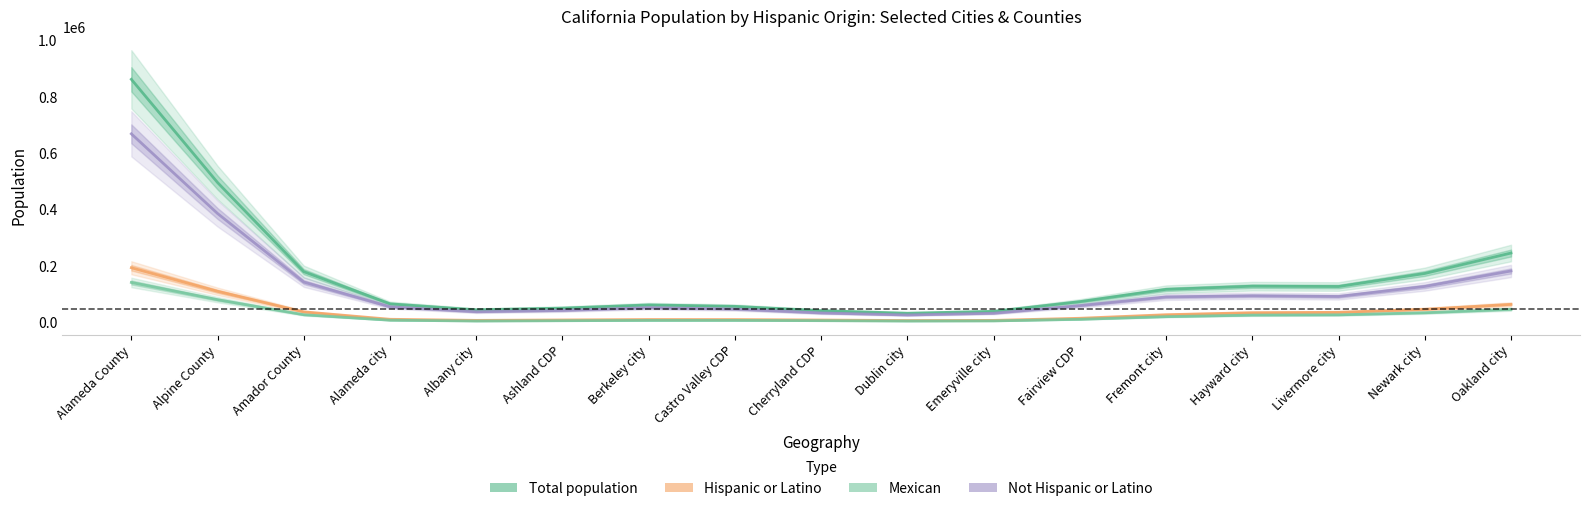

Reading left to right, list all the values displayed in this chart.

Total population: 862184.0	495835.6	179547.5	65483.6	44106.6	50218.3	61570.9	56490.5	41079.1	32041.8	38739.8	73317.8	116786.3	128029.5	126858.7	173184.3	245693.7
Hispanic or Latino: 193468.3	109889.4	36953.4	10631.6	6767.0	8206.0	9816.1	9678.2	8025.9	6097.8	6723.5	14209.8	26785.0	33967.4	35285.7	46024.6	63600.4
Mexican: 141275.5	80205.1	26778.0	7361.8	4512.2	5535.6	6606.7	6632.0	5724.2	4444.6	4918.6	10514.1	19951.5	25443.7	26433.1	33847.1	46075.1
Not Hispanic or Latino: 668715.8	385946.1	142594.1	54852.0	37339.6	42012.3	51754.8	46812.4	33053.2	25944.0	32016.4	59107.9	90001.3	94062.1	91573.0	127159.8	182093.3